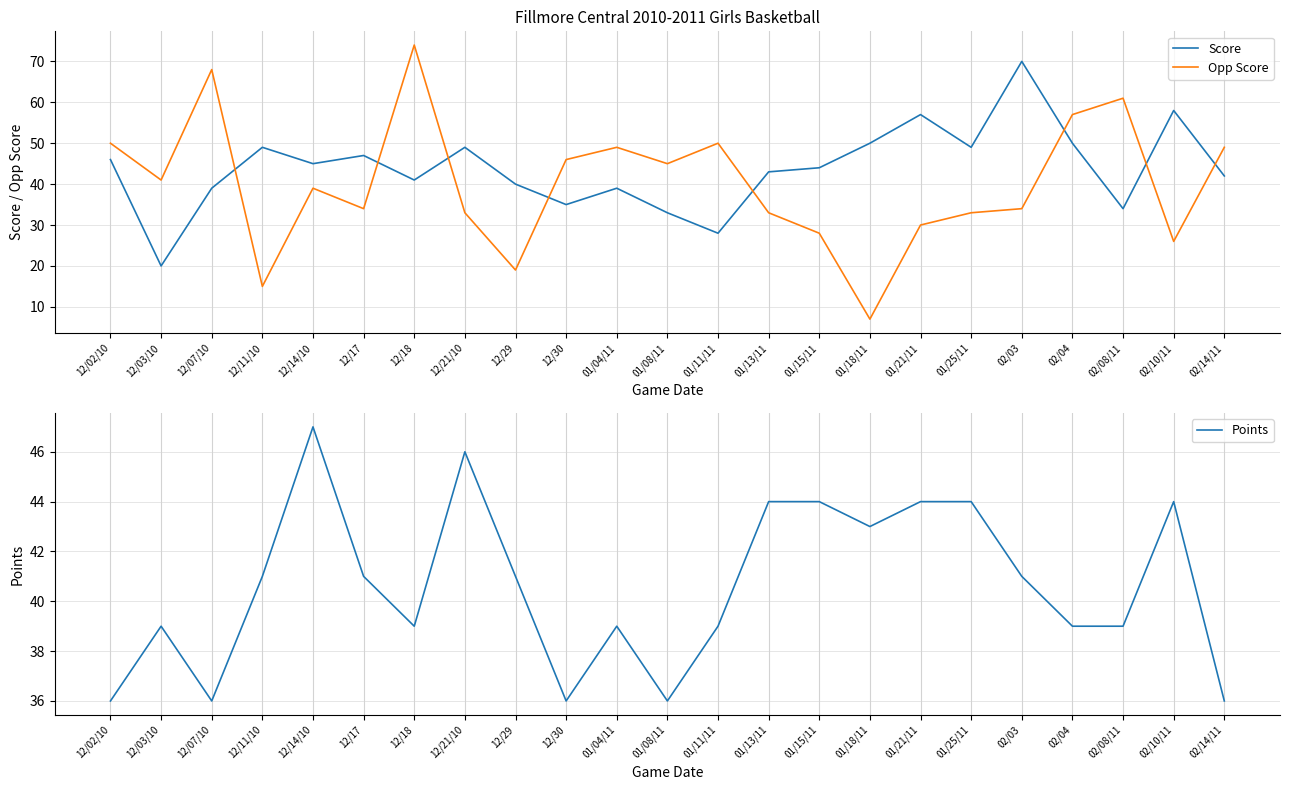

Reading left to right, what are all the values shown in this chart?

Score: 12/02/10=46	12/03/10=20	12/07/10=39	12/11/10=49	12/14/10=45	12/17=47	12/18=41	12/21/10=49	12/29=40	12/30=35	01/04/11=39	01/08/11=33	01/11/11=28	01/13/11=43	01/15/11=44	01/18/11=50	01/21/11=57	01/25/11=49	02/03=70	02/04=50	02/08/11=34	02/10/11=58	02/14/11=42
Opp Score: 12/02/10=50	12/03/10=41	12/07/10=68	12/11/10=15	12/14/10=39	12/17=34	12/18=74	12/21/10=33	12/29=19	12/30=46	01/04/11=49	01/08/11=45	01/11/11=50	01/13/11=33	01/15/11=28	01/18/11=7	01/21/11=30	01/25/11=33	02/03=34	02/04=57	02/08/11=61	02/10/11=26	02/14/11=49
Points: 12/02/10=36	12/03/10=39	12/07/10=36	12/11/10=41	12/14/10=47	12/17=41	12/18=39	12/21/10=46	12/29=41	12/30=36	01/04/11=39	01/08/11=36	01/11/11=39	01/13/11=44	01/15/11=44	01/18/11=43	01/21/11=44	01/25/11=44	02/03=41	02/04=39	02/08/11=39	02/10/11=44	02/14/11=36